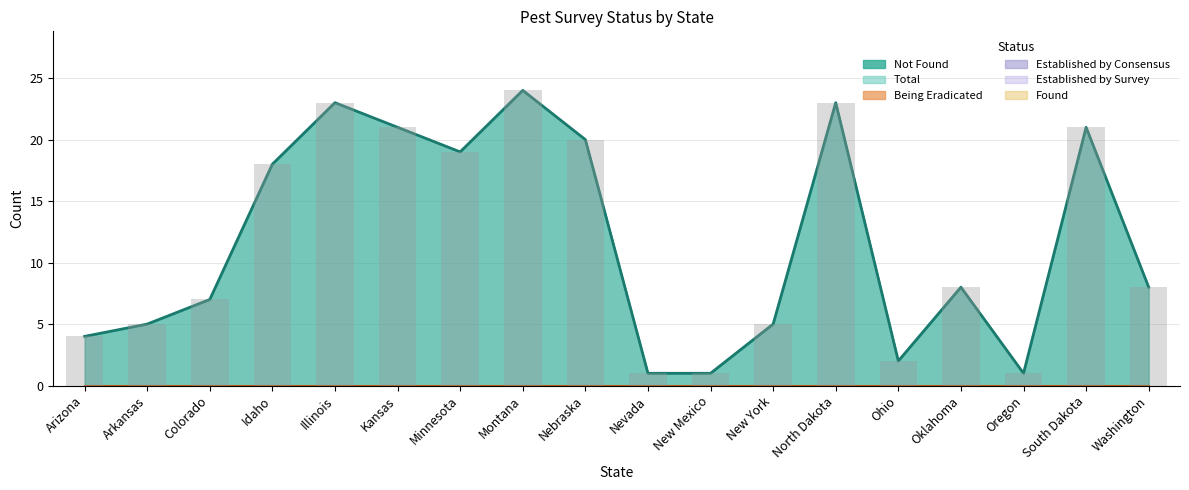

Reading right to left, list all the values displayed in this chart.

Not Found: 8	21	1	8	2	23	5	1	1	20	24	19	21	23	18	7	5	4
Total: 8	21	1	8	2	23	5	1	1	20	24	19	21	23	18	7	5	4
Being Eradicated: 0	0	0	0	0	0	0	0	0	0	0	0	0	0	0	0	0	0
Established by Consensus: 0	0	0	0	0	0	0	0	0	0	0	0	0	0	0	0	0	0
Established by Survey: 0	0	0	0	0	0	0	0	0	0	0	0	0	0	0	0	0	0
Found: 0	0	0	0	0	0	0	0	0	0	0	0	0	0	0	0	0	0